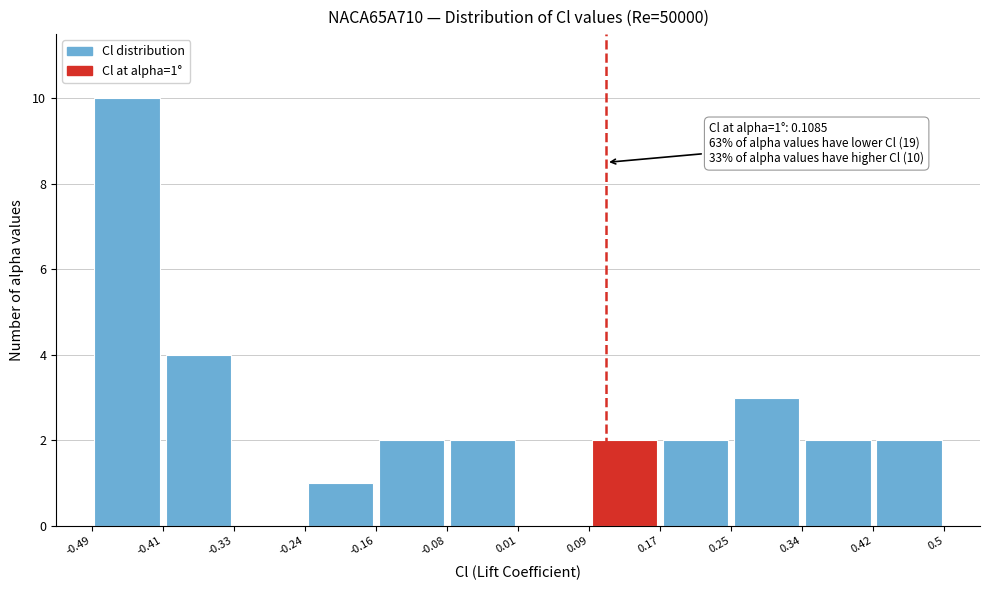

Over which range of the x-axis is the bar tallest?

-0.49 to -0.41